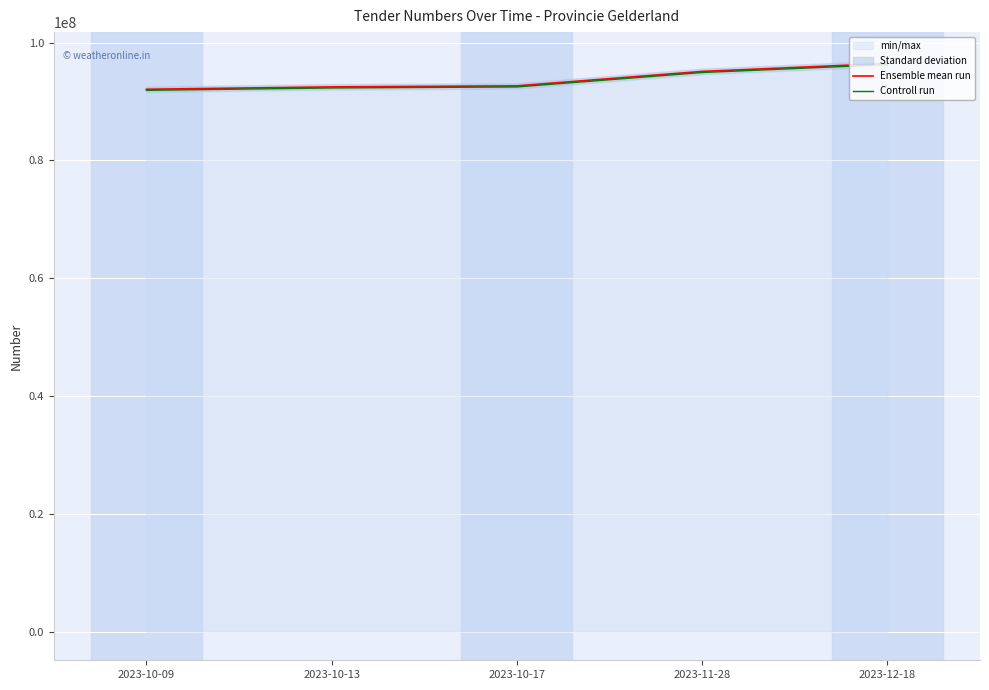

True or false: Controll run and Ensemble mean run cross at least once.

False